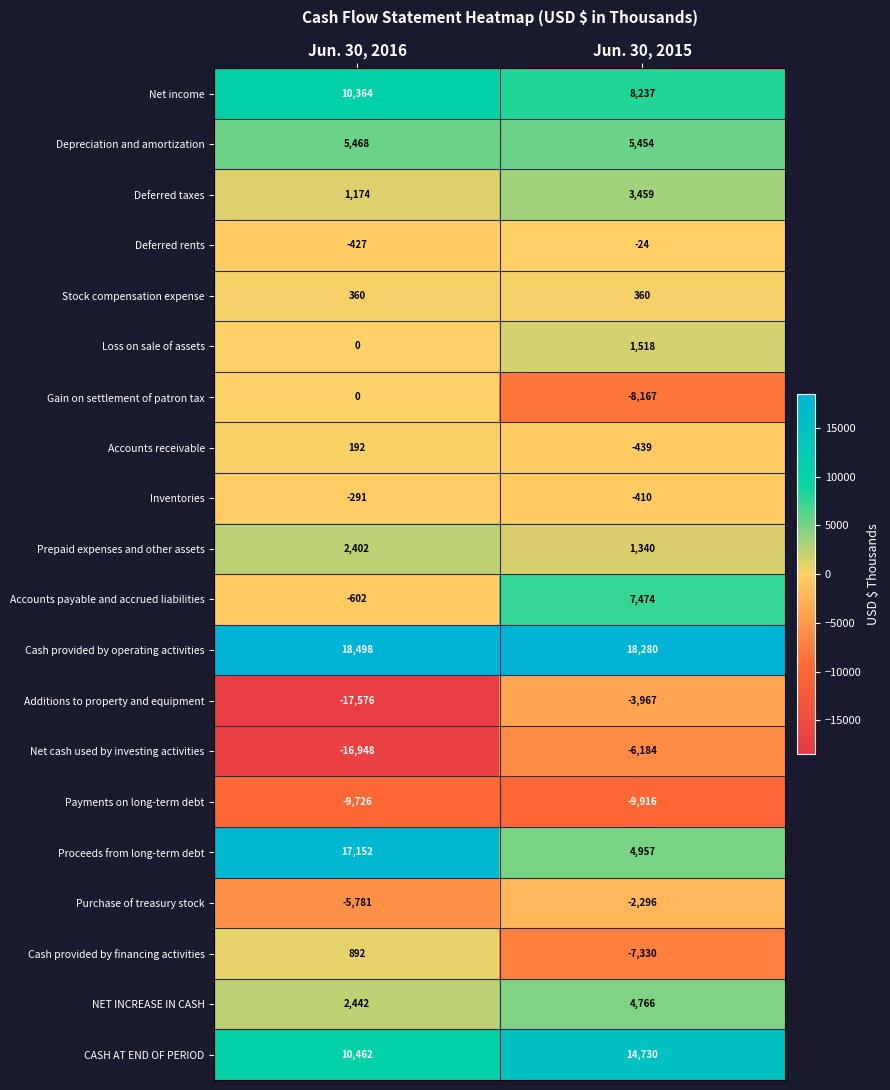

At which label does Prepaid expenses and other assets reach its minimum?

Jun. 30, 2015